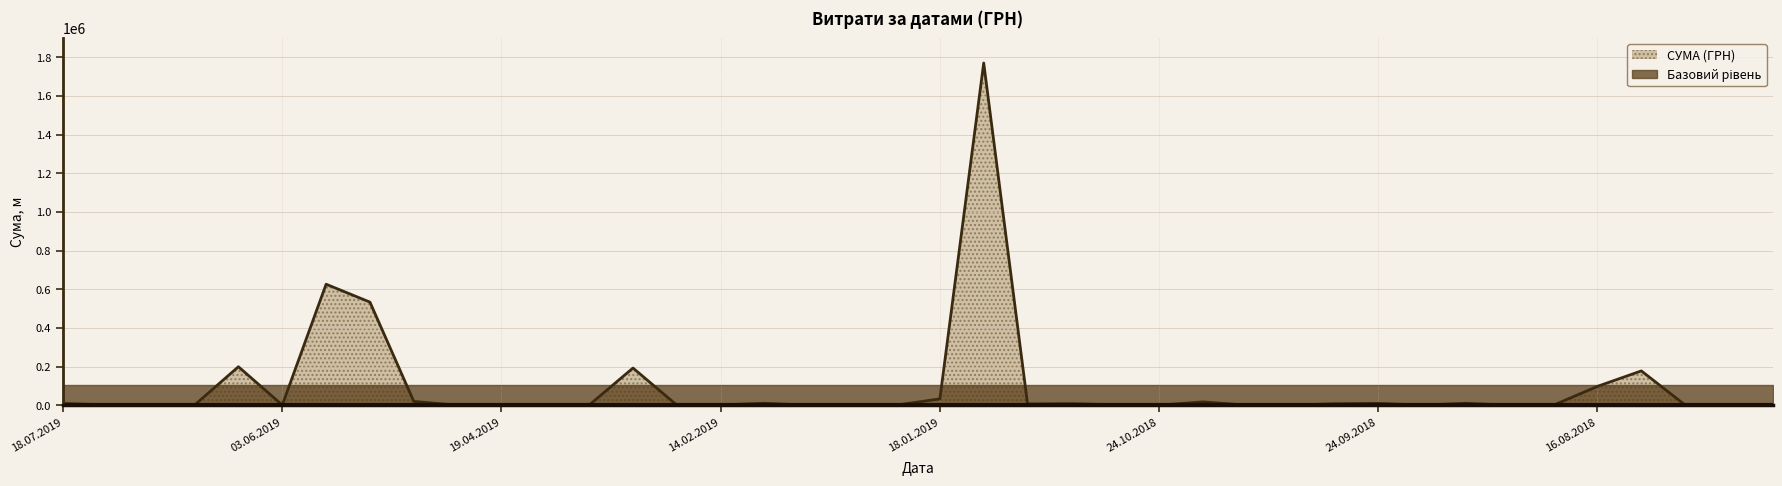

Approximately how many times larger is the value at 07.02.2019 compared to 03.06.2019?

0.1